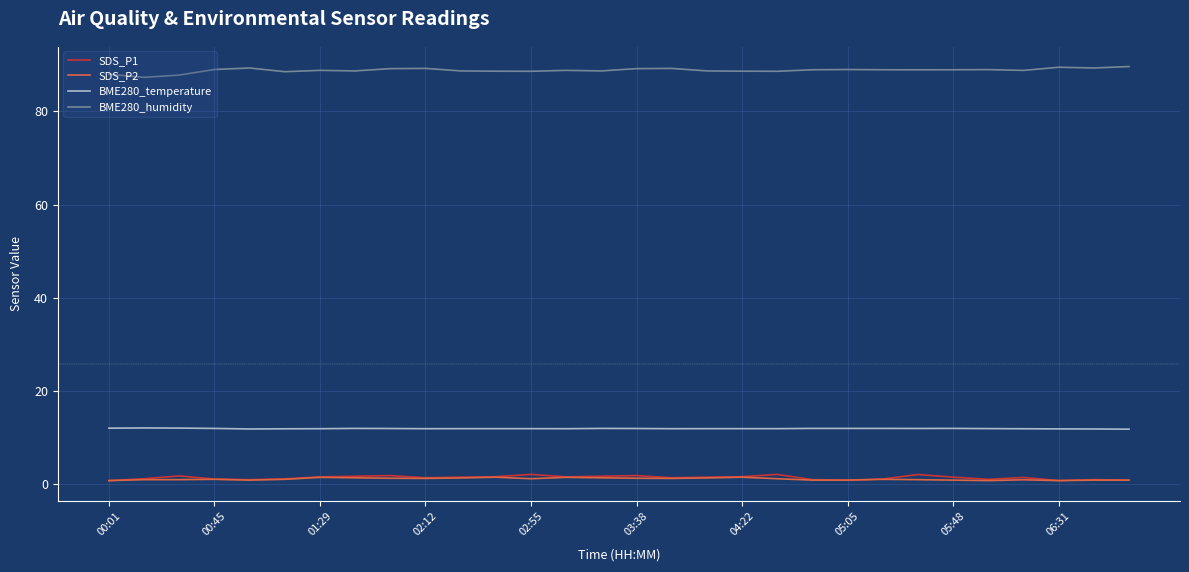

True or false: BME280_humidity and SDS_P2 cross at least once.

False